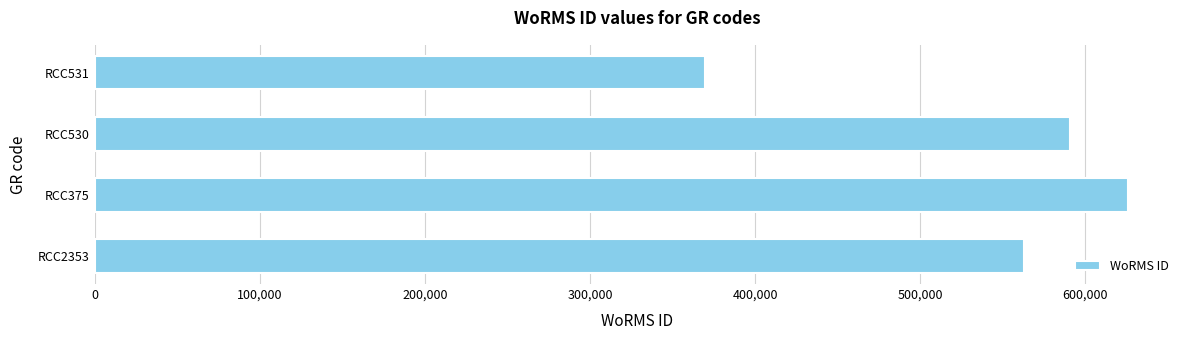

Between RCC531 and RCC375, which is larger?

RCC375